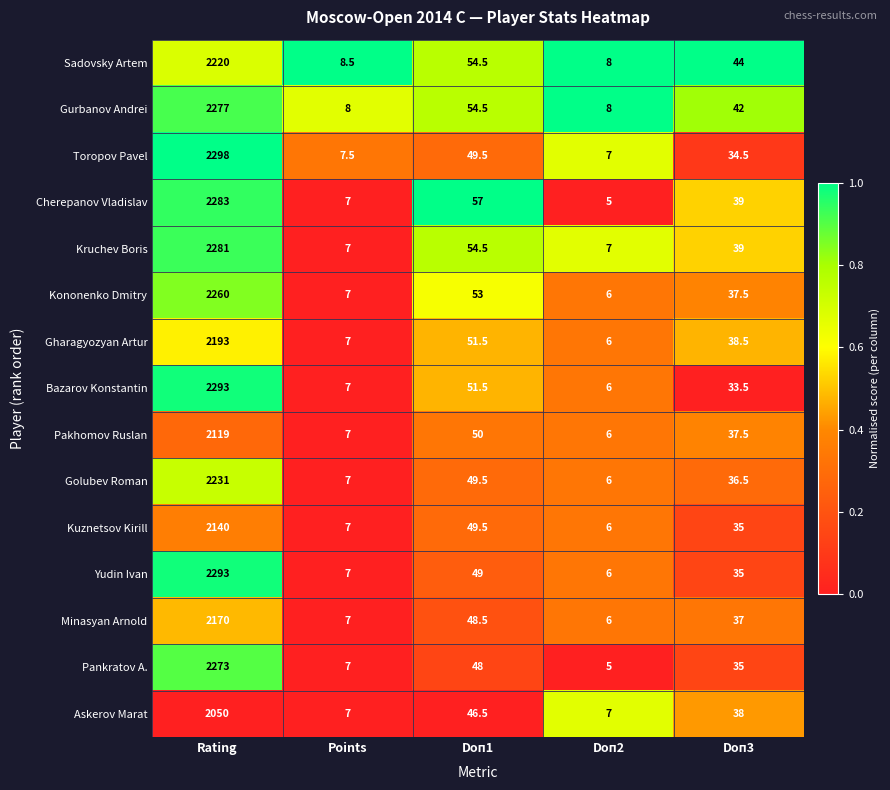

How many values in the Pakhomov Ruslan series are below 37?

2